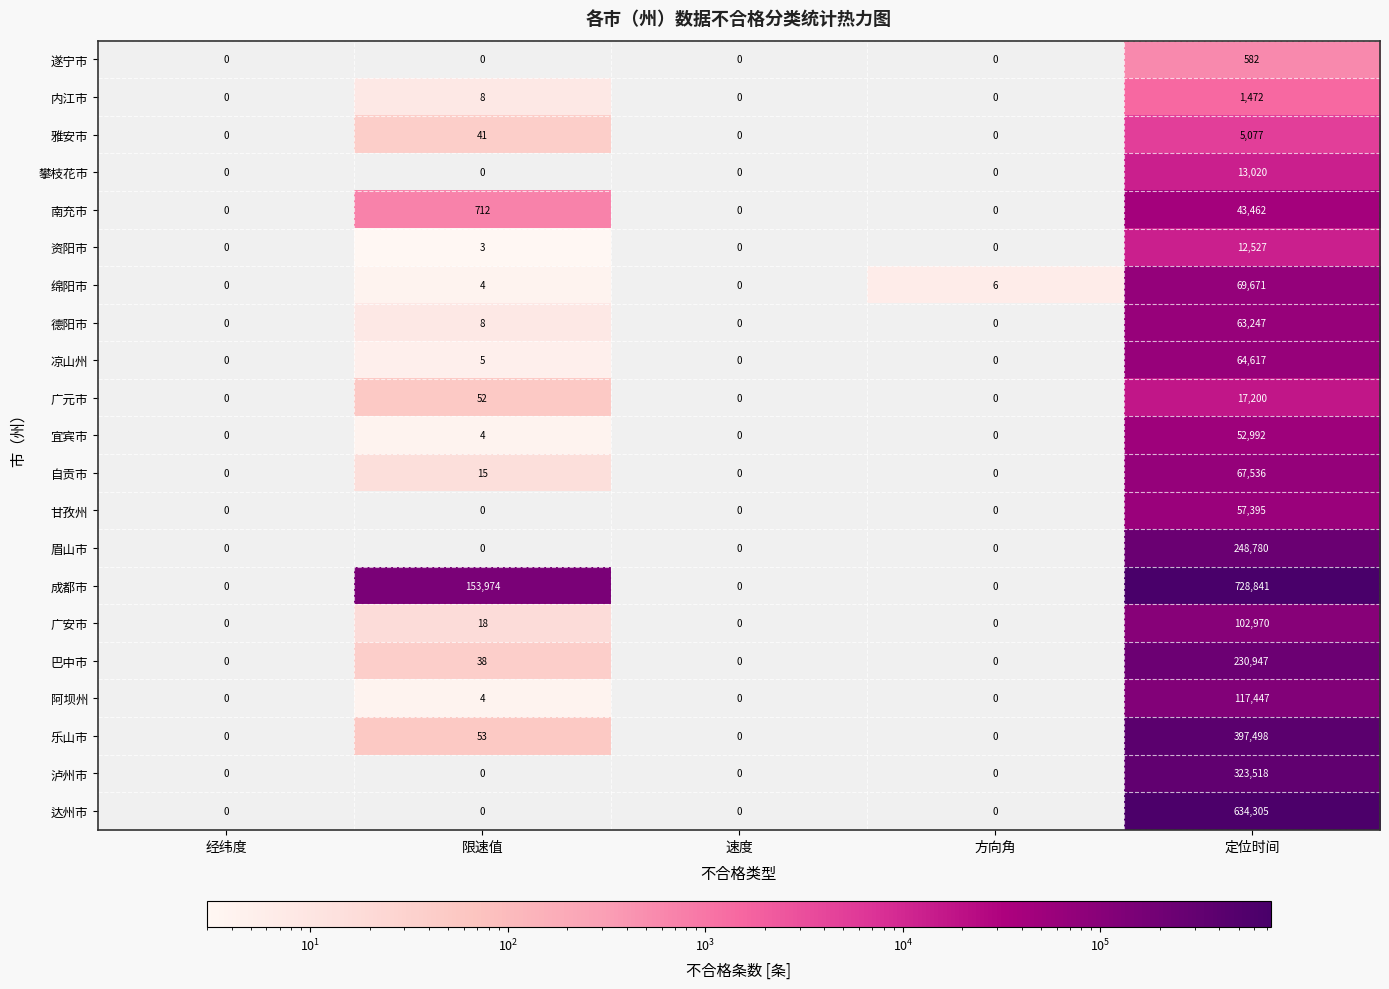

What is the approximate value of 自贡市 at 定位时间, to the nearest 10?

67540